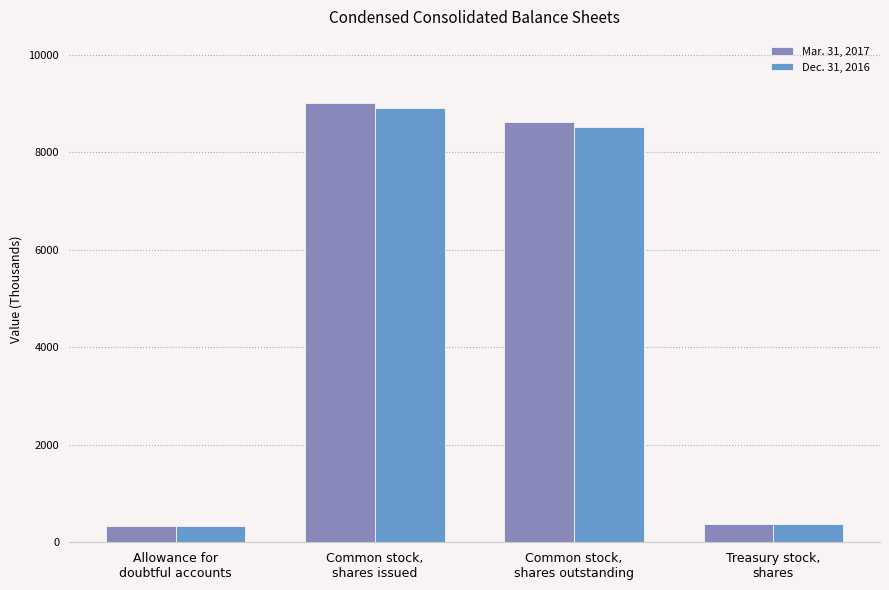

List the series in order of their overall mean, highest first.

Mar. 31, 2017, Dec. 31, 2016